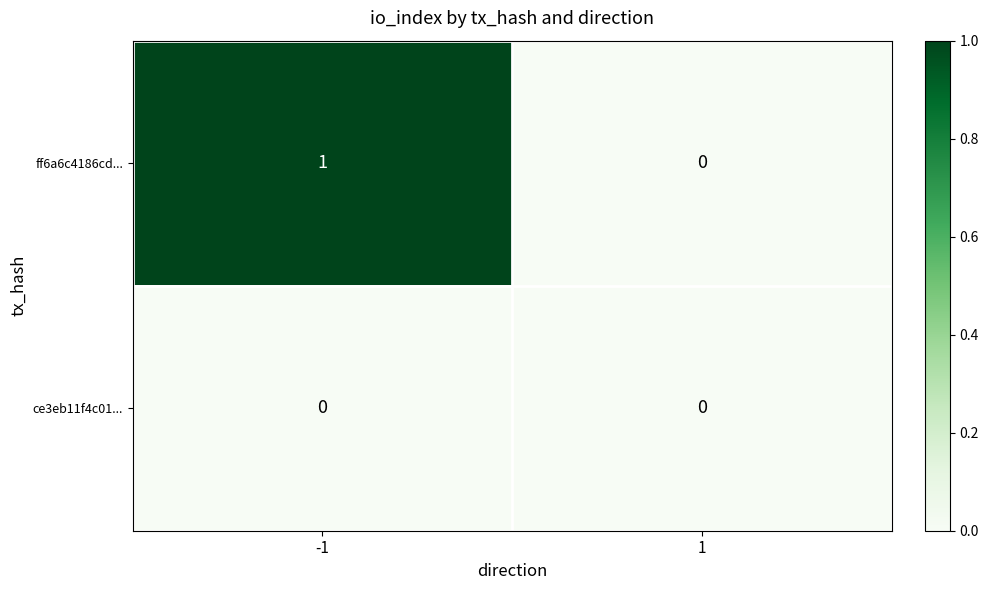

List the series in order of their peak value, highest first.

ff6a6c4186cd..., ce3eb11f4c01...